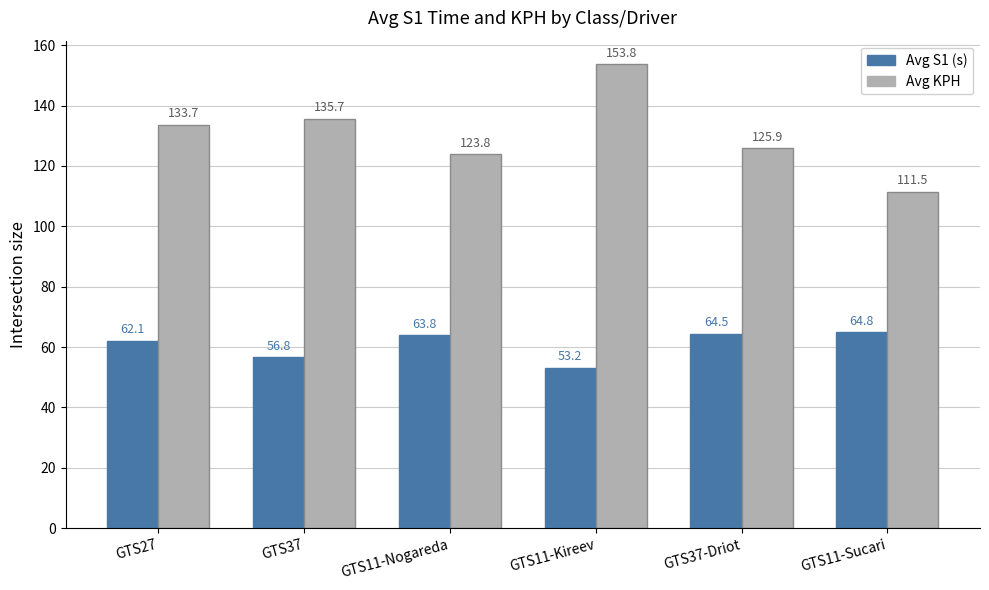

What is the value of the Avg S1 (s) bar at the 1st from the left?

62.1